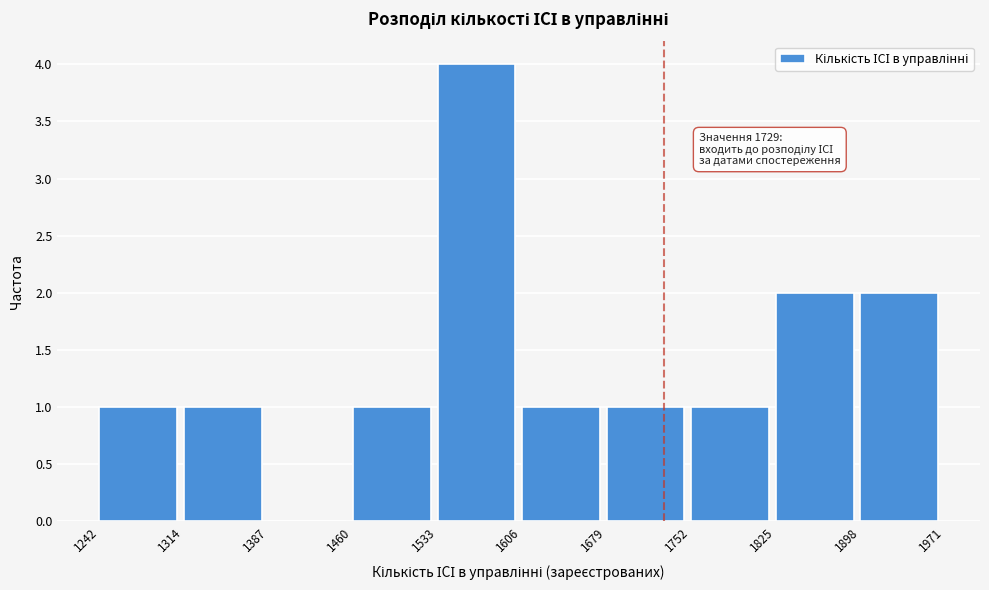

Over which range of the x-axis is the bar tallest?

1533 to 1606